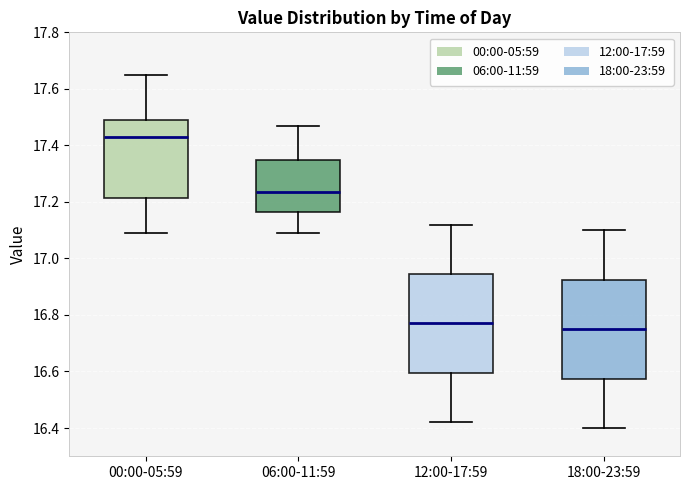

Reading left to right, transcribe this box plot: for each box, give where its median line is, the range the box spans, and where its two whiskers end, as read against the y-axis. The values are not printed on the chart, so give them approximately, as read against the axis.

00:00-05:59: median 17.44, box 17.22 to 17.50, whiskers 17.10 to 17.66
06:00-11:59: median 17.24, box 17.16 to 17.36, whiskers 17.10 to 17.48
12:00-17:59: median 16.78, box 16.60 to 16.94, whiskers 16.42 to 17.12
18:00-23:59: median 16.76, box 16.58 to 16.92, whiskers 16.40 to 17.10